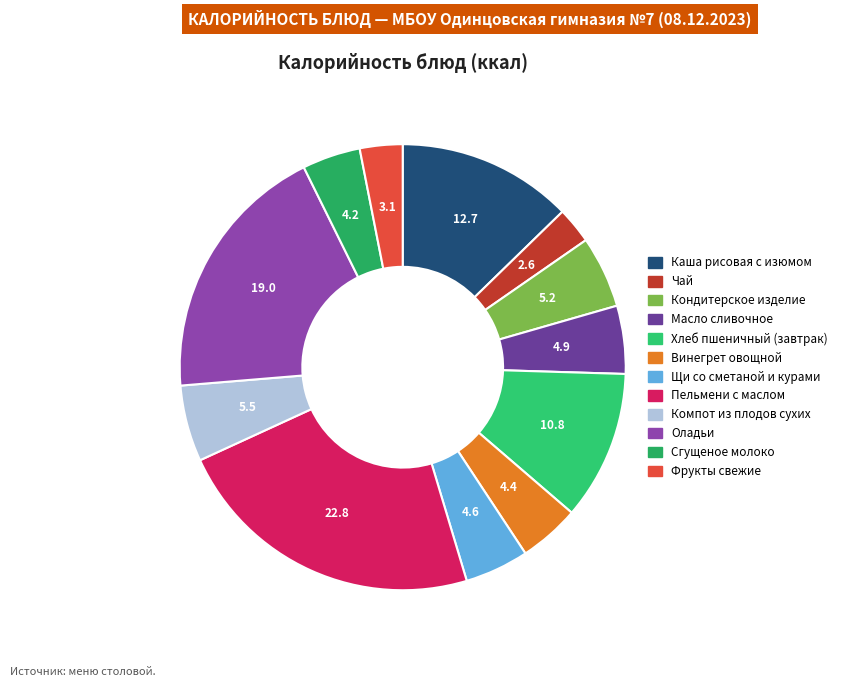

Which category has the biggest portion of the pie?

Пельмени с маслом